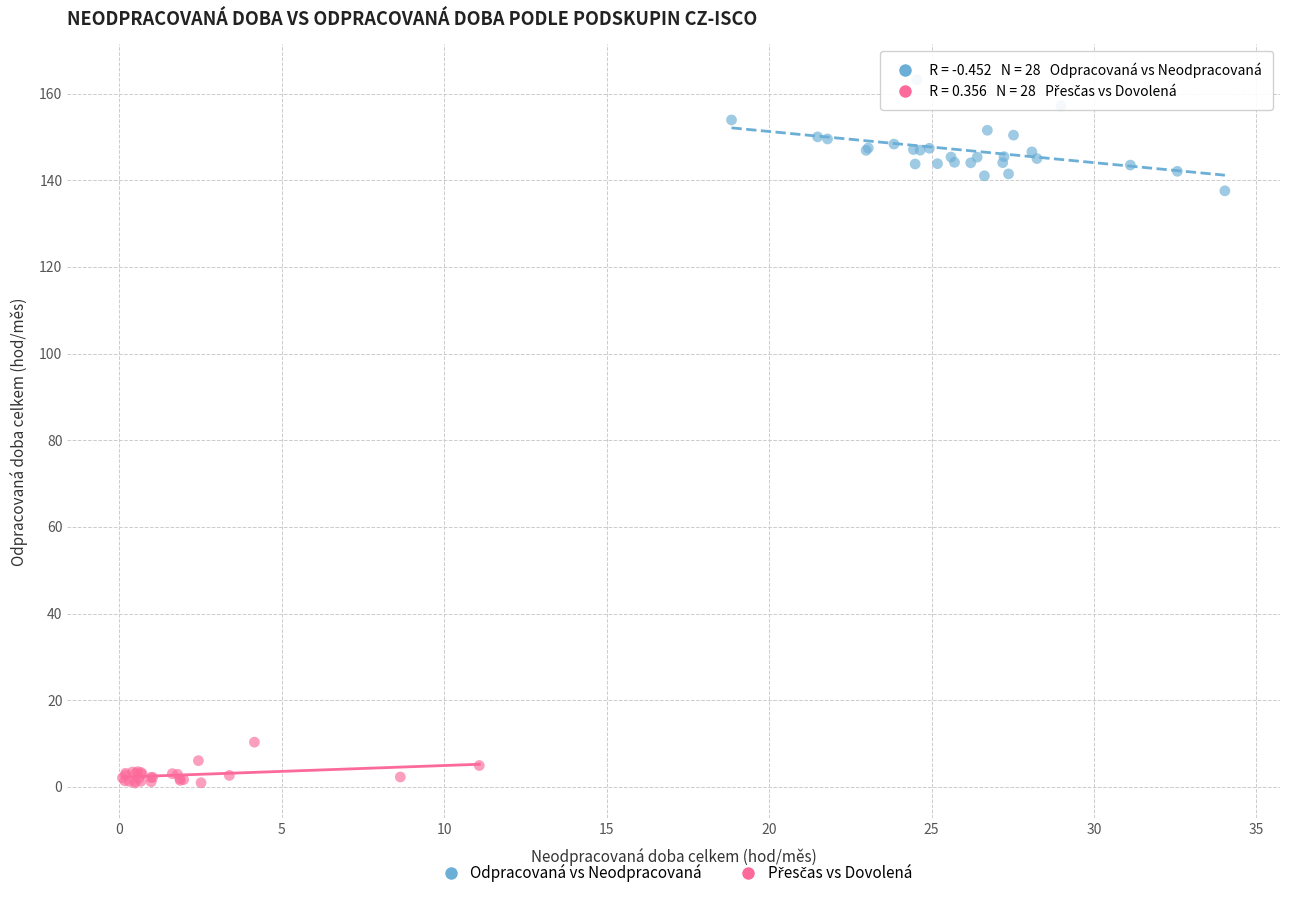

Which series has the largest Y range (max minus min)?

Odpracovaná vs Neodpracovaná